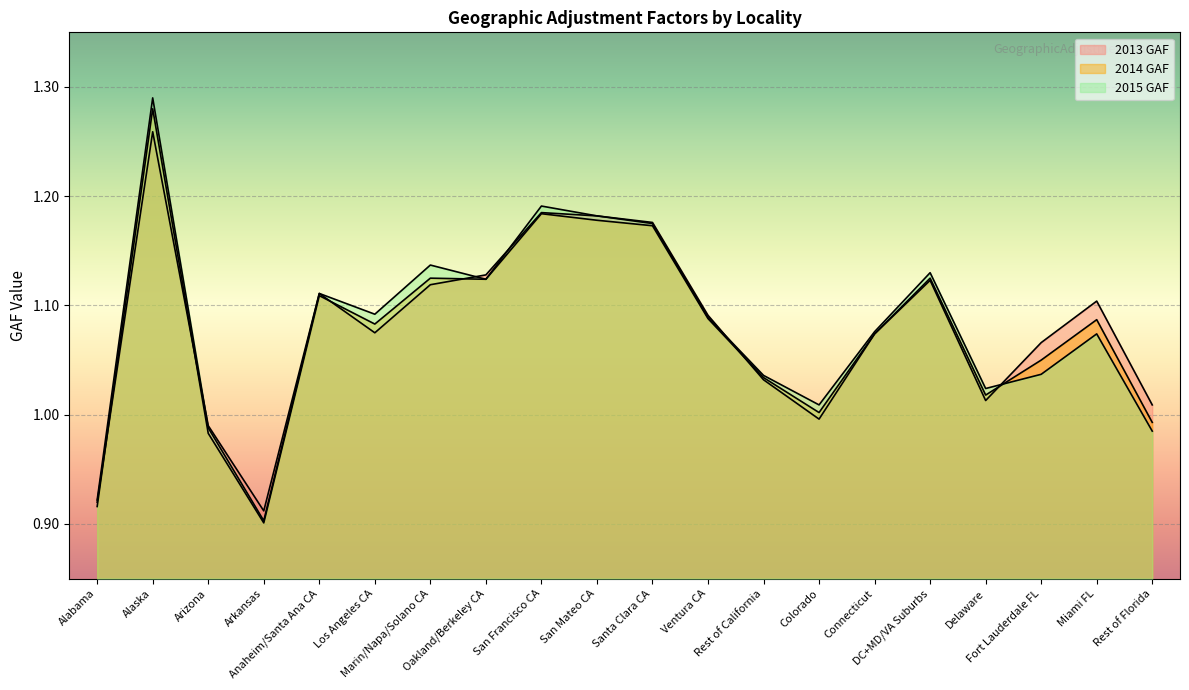

Does the chart display data point markers on the line(s)?

No